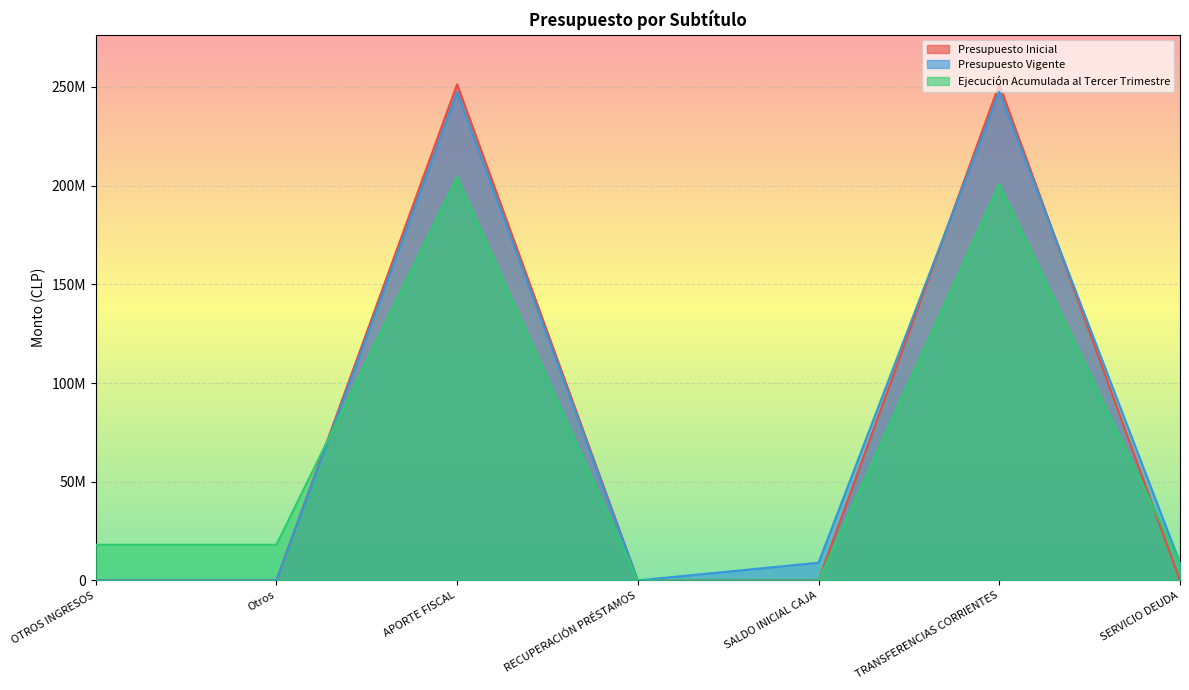

Does the chart display data point markers on the line(s)?

No